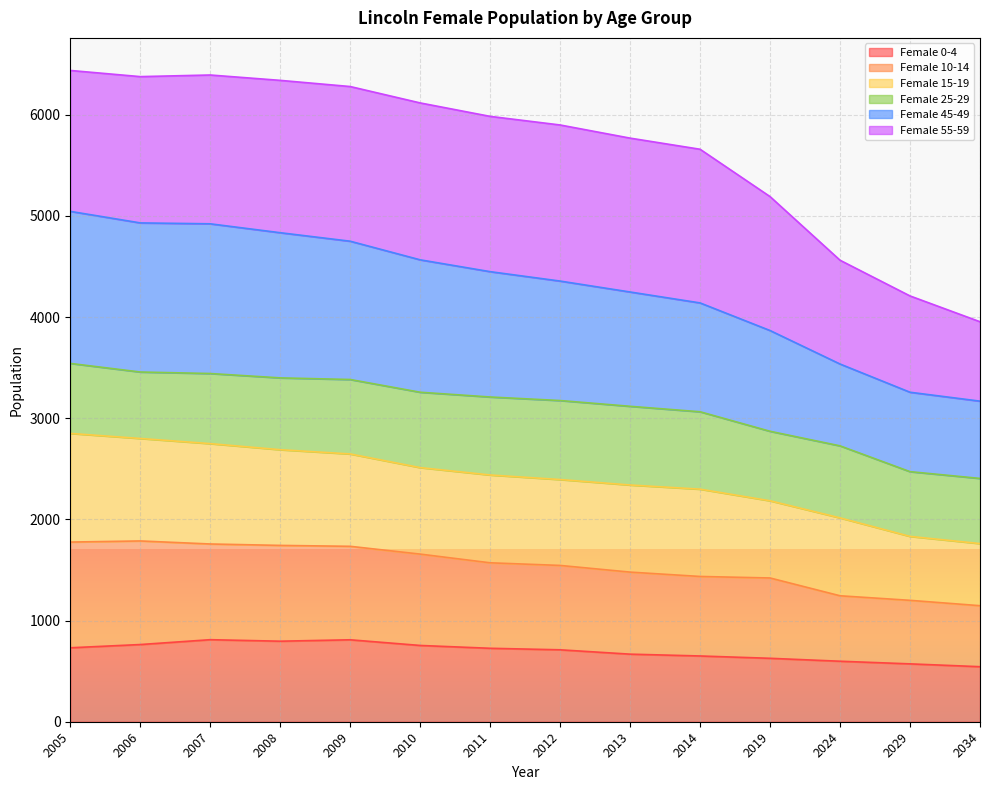

What is the total value across all series at 2014?

5659